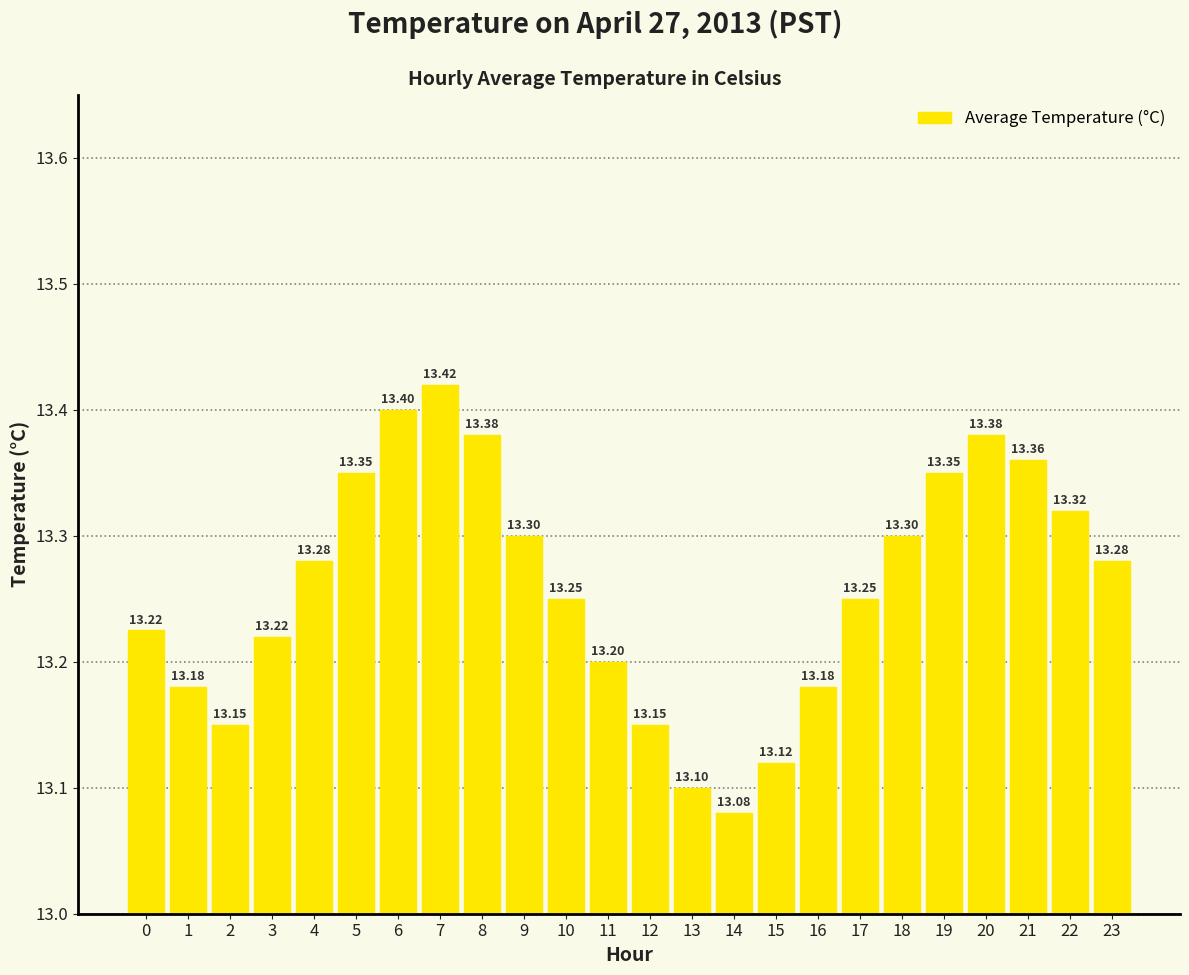

What is the sum of all values?

318.2